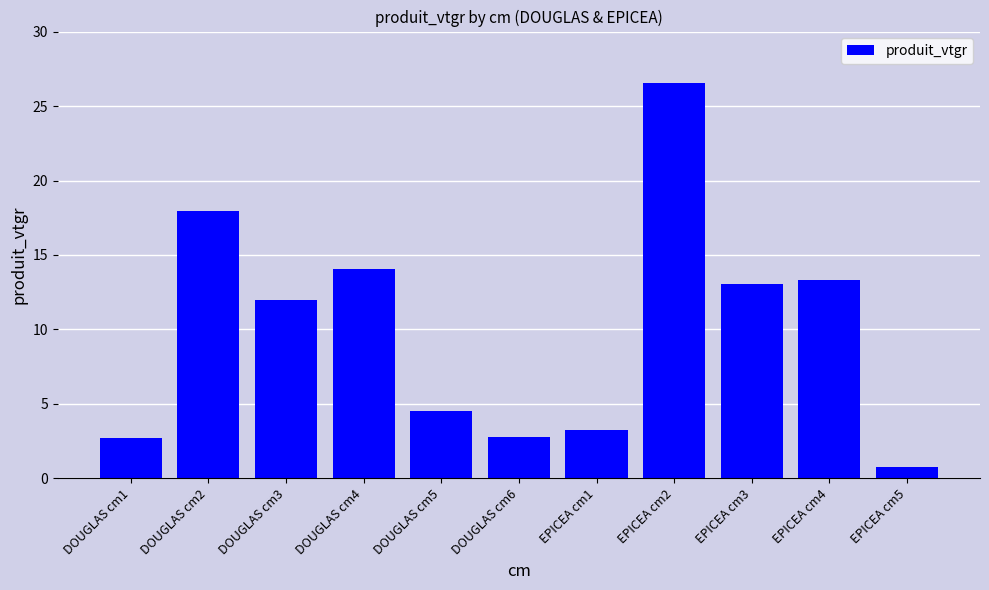

How many bars are there in total?

11